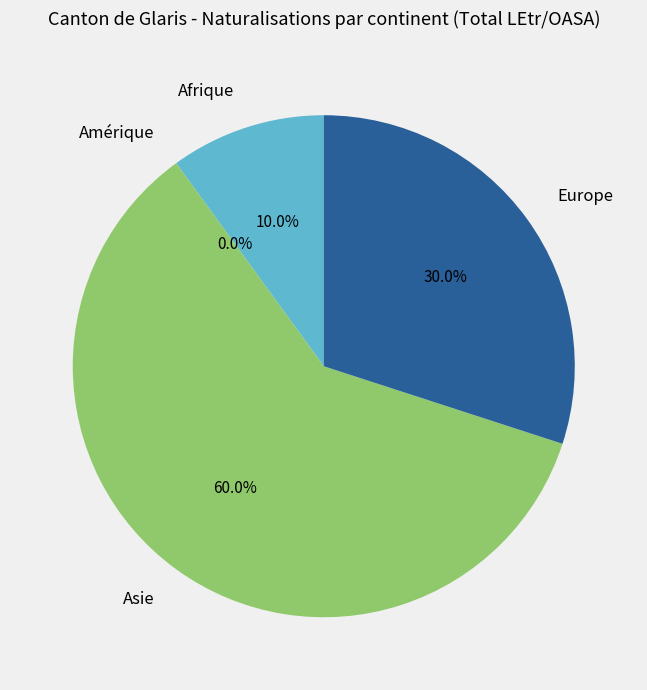

How many slices are in this pie chart?

4